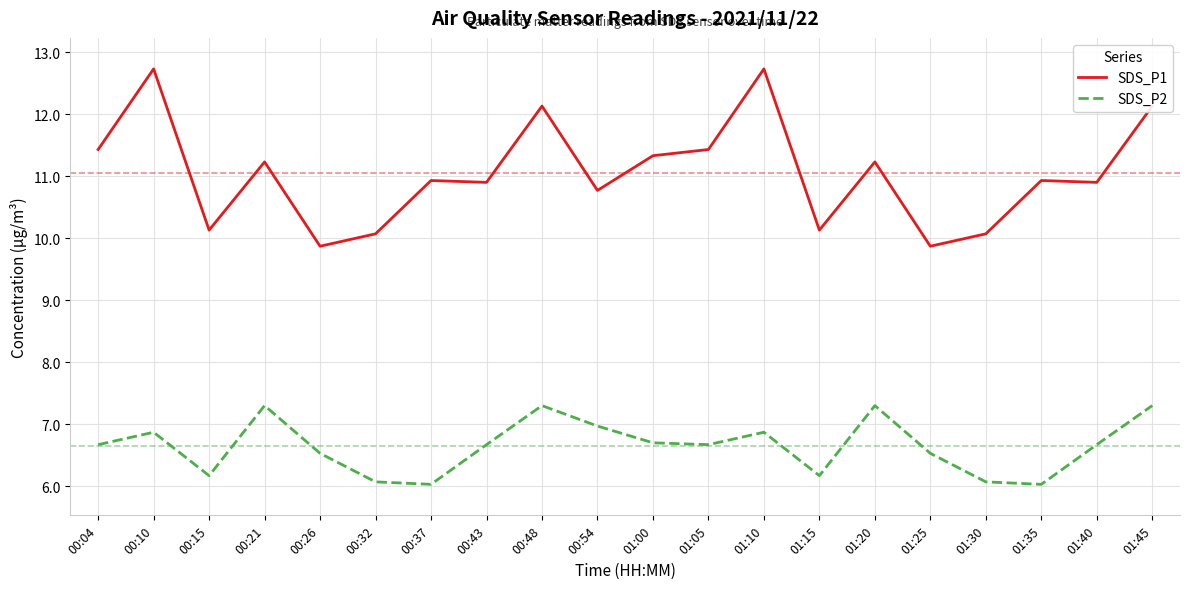

Where is the first local minimum for SDS_P2?

00:15